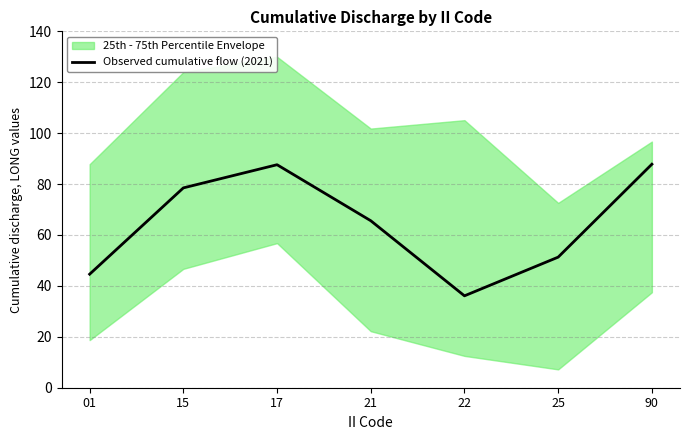

How many interior local valleys (lower than both neighbors) does the data have?

1